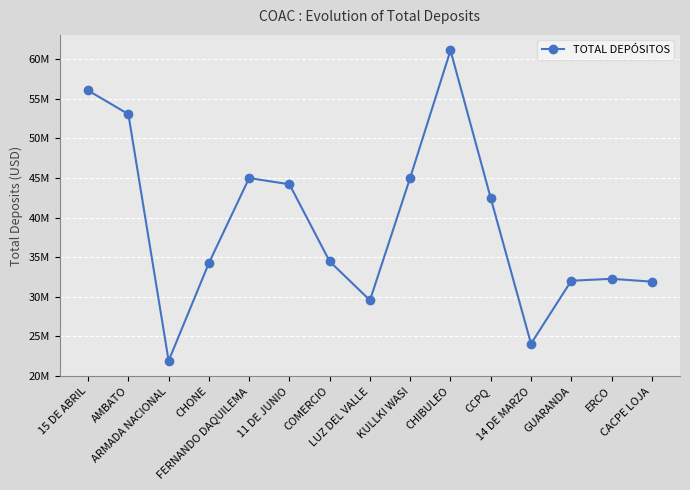

Is this an area chart (filled region under the line)?

No